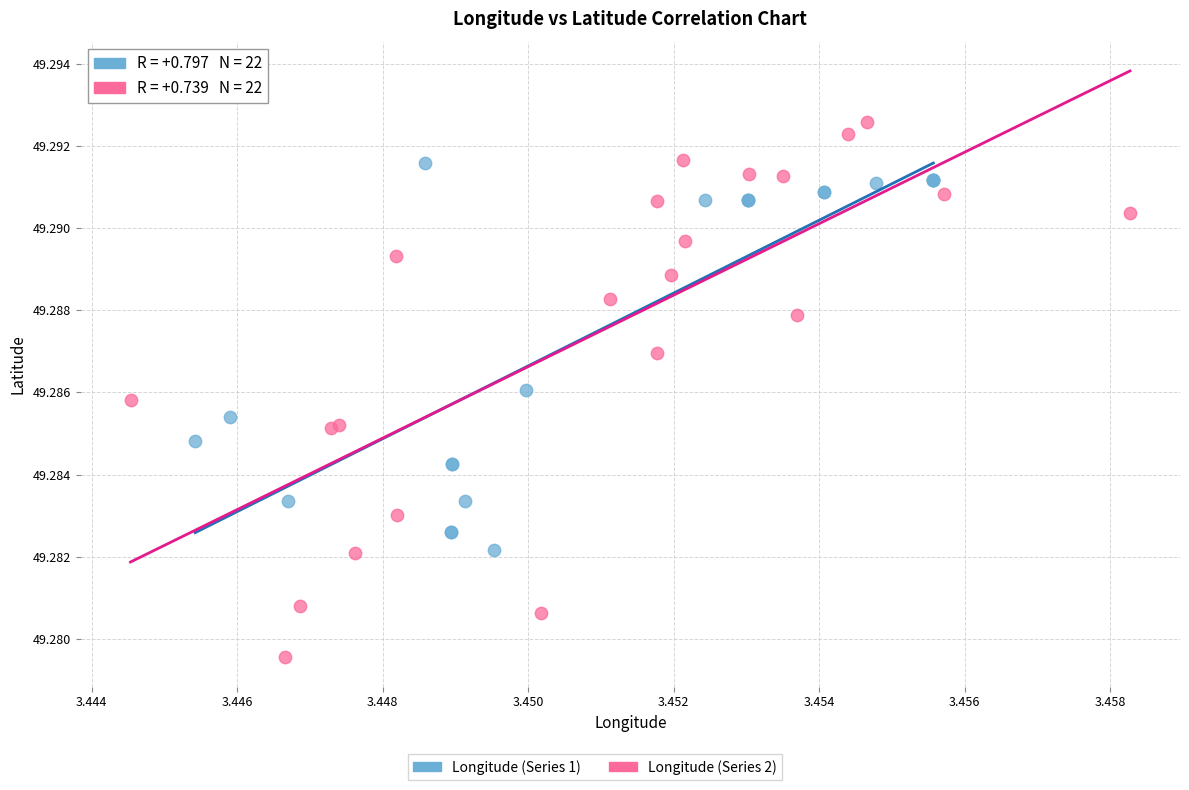

Which series contains the lowest Y value?

Longitude (Series 2)